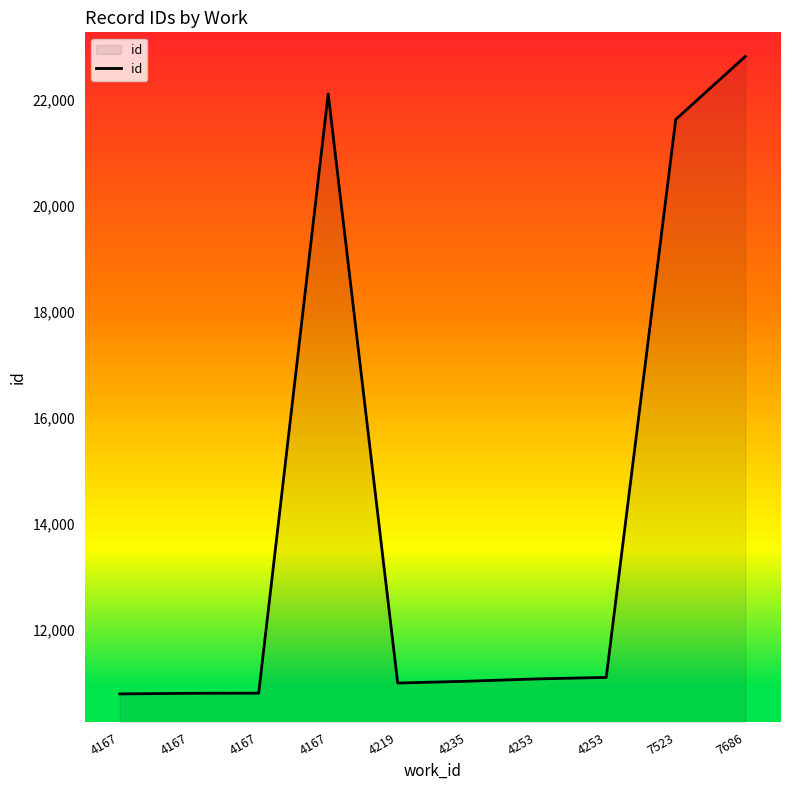

List the labels in order of value, largest first.

7686, 4167, 7523, 4253, 4253, 4235, 4219, 4167, 4167, 4167